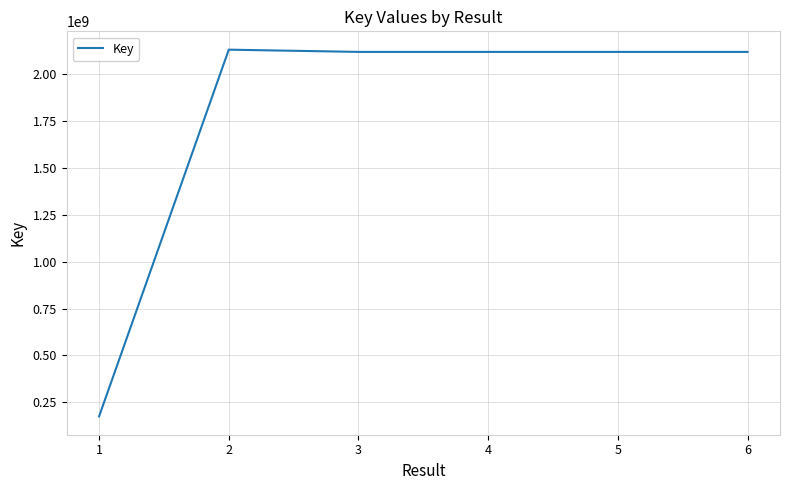

What is the greatest value displayed?

2129750027